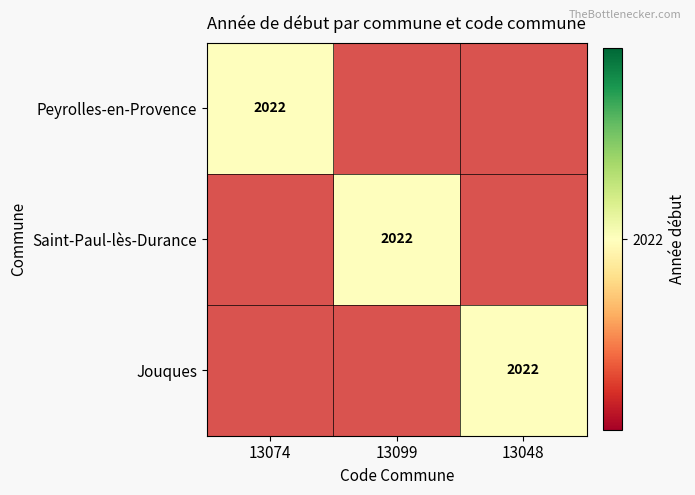

List the labels in order of Saint-Paul-lès-Durance value, smallest first.

13074, 13048, 13099